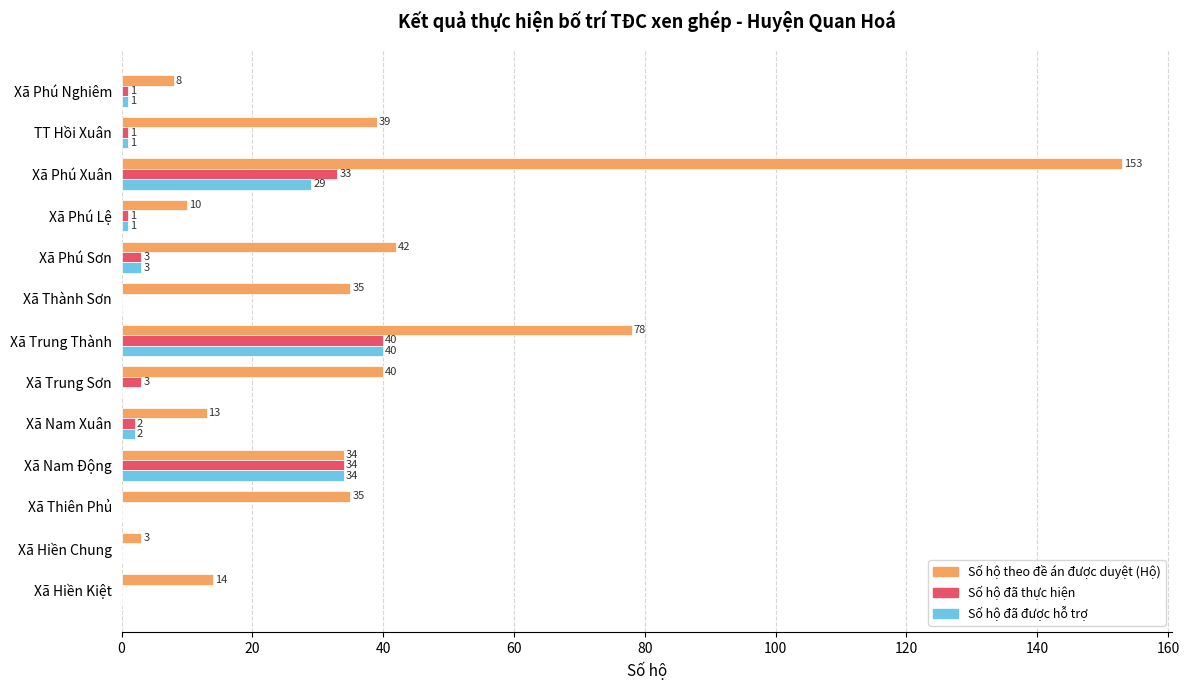

The value of Số hộ đã thực hiện at Xã Hiền Chung is 0. True or false?

True